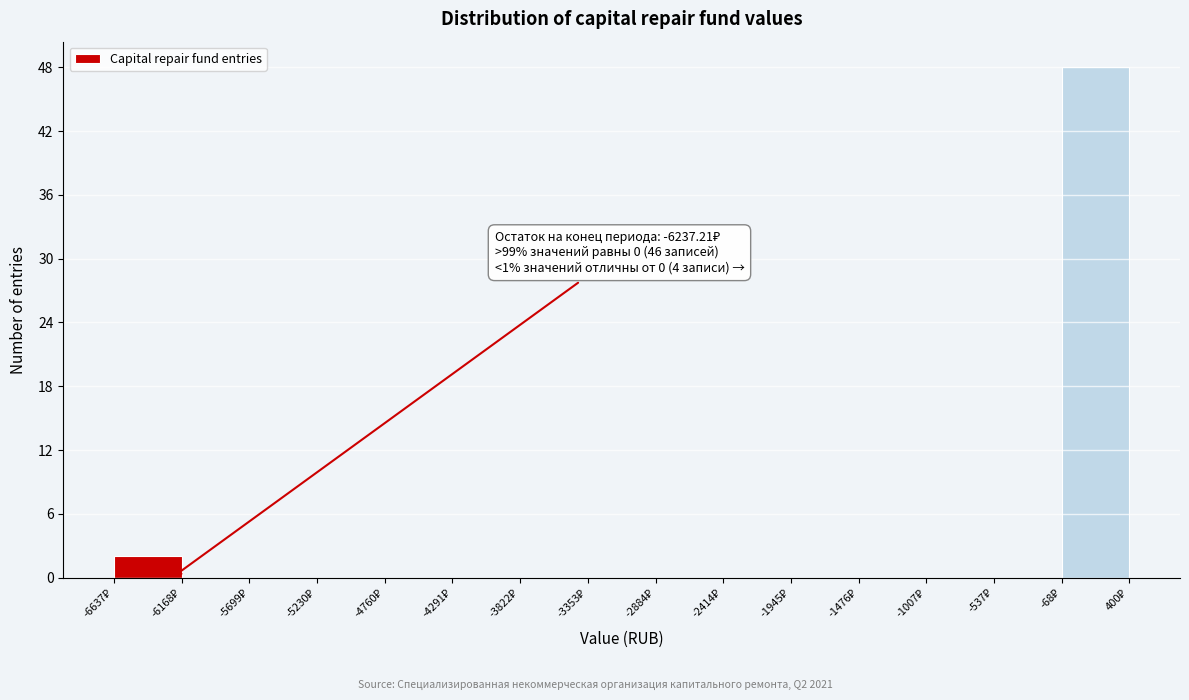

Which range on the x-axis has the tallest bar?

-50 to 400